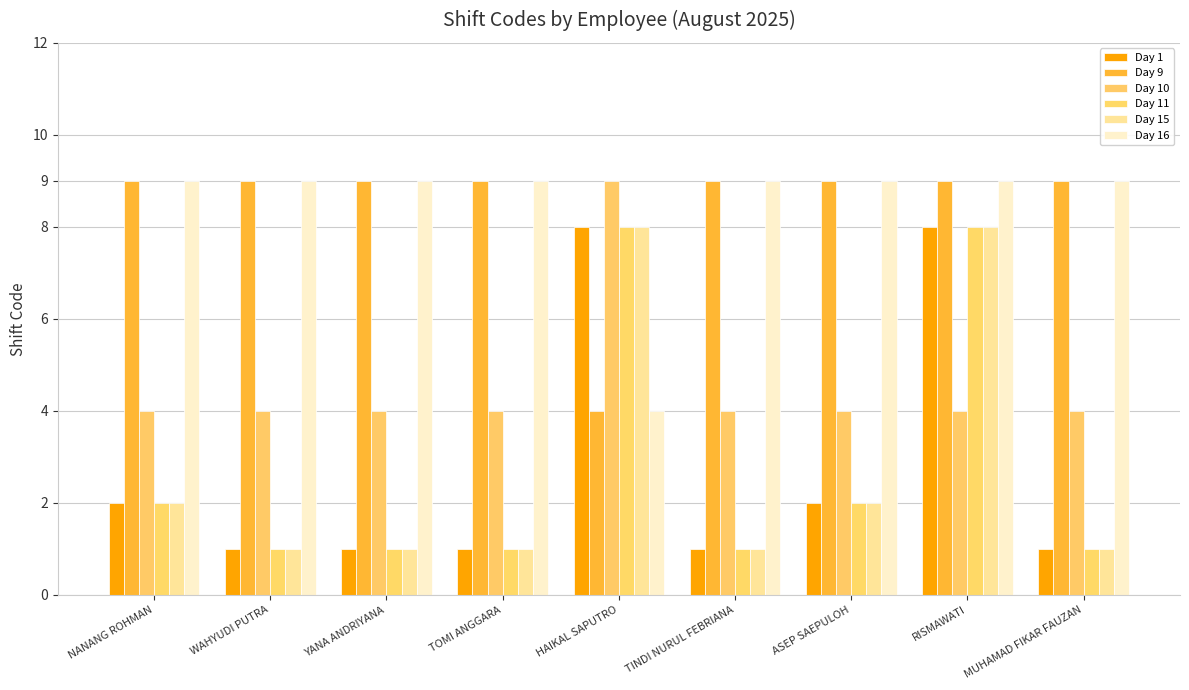

Count the number of categories in the chart.

9